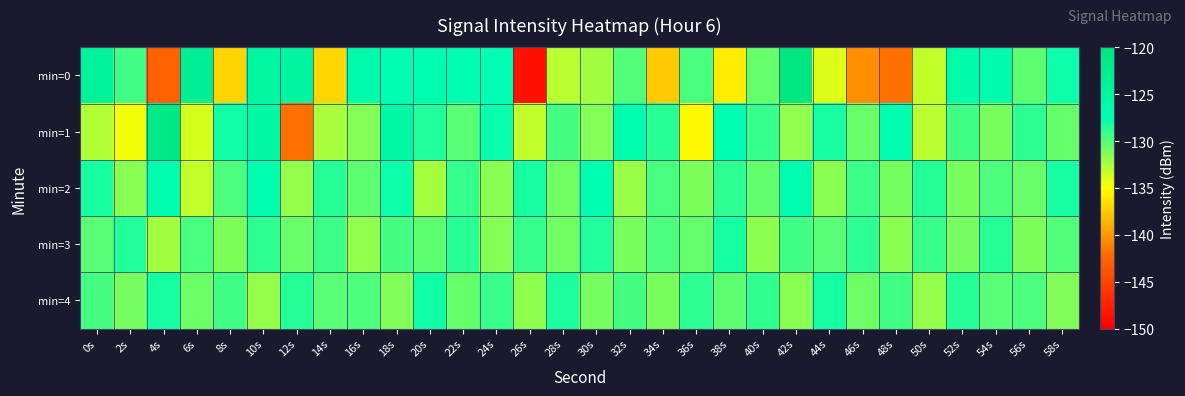

Which series has the widest spread of values?

min=0